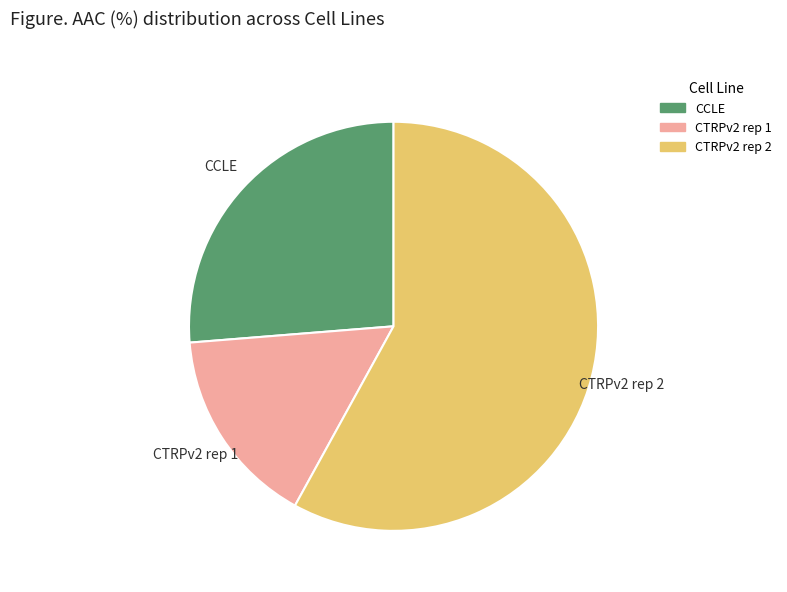

Rank the categories by value from highest to lowest.

CTRPv2 rep 2, CCLE, CTRPv2 rep 1